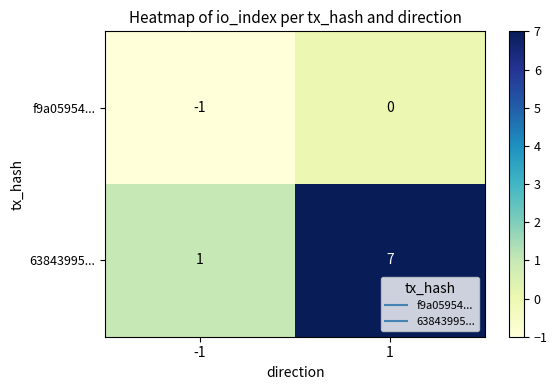

What is the average value of the 63843995... series?

4